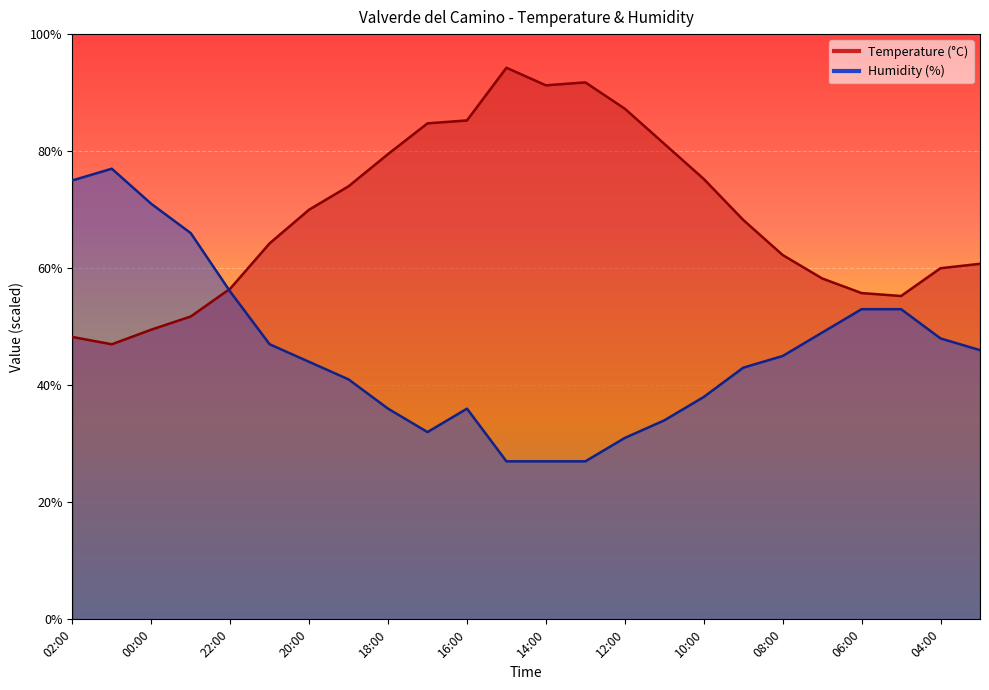

How many intersections are there between Temperature (C) and Humidity (%)?

1